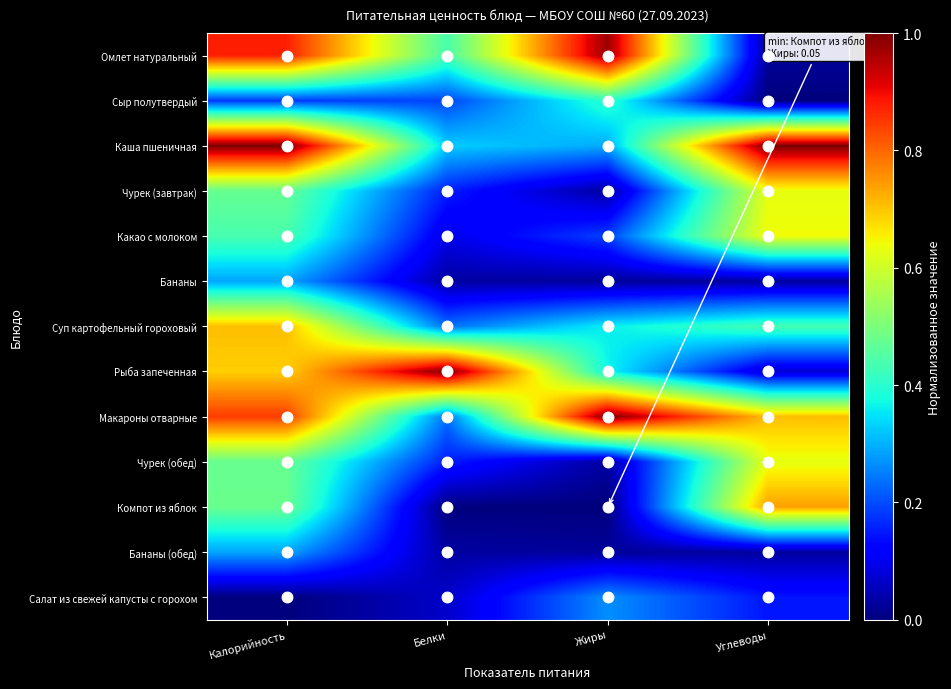

What is the difference between the highest and lowest values at Белки?

1.0